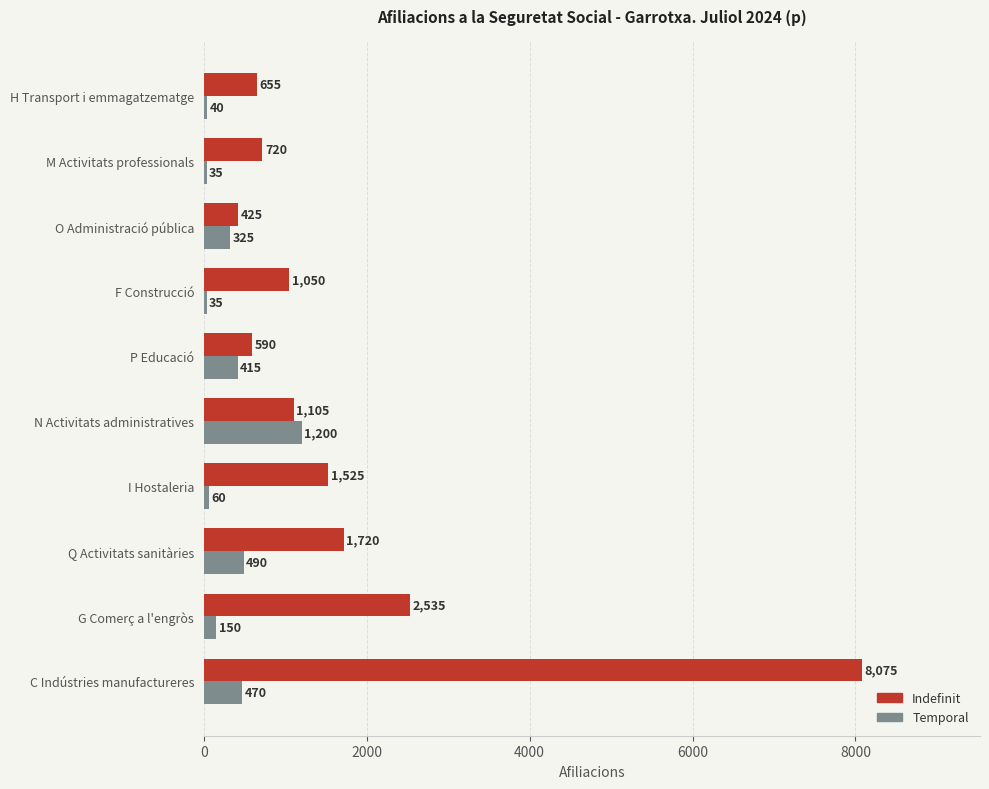

List the series in order of their peak value, highest first.

Indefinit, Temporal